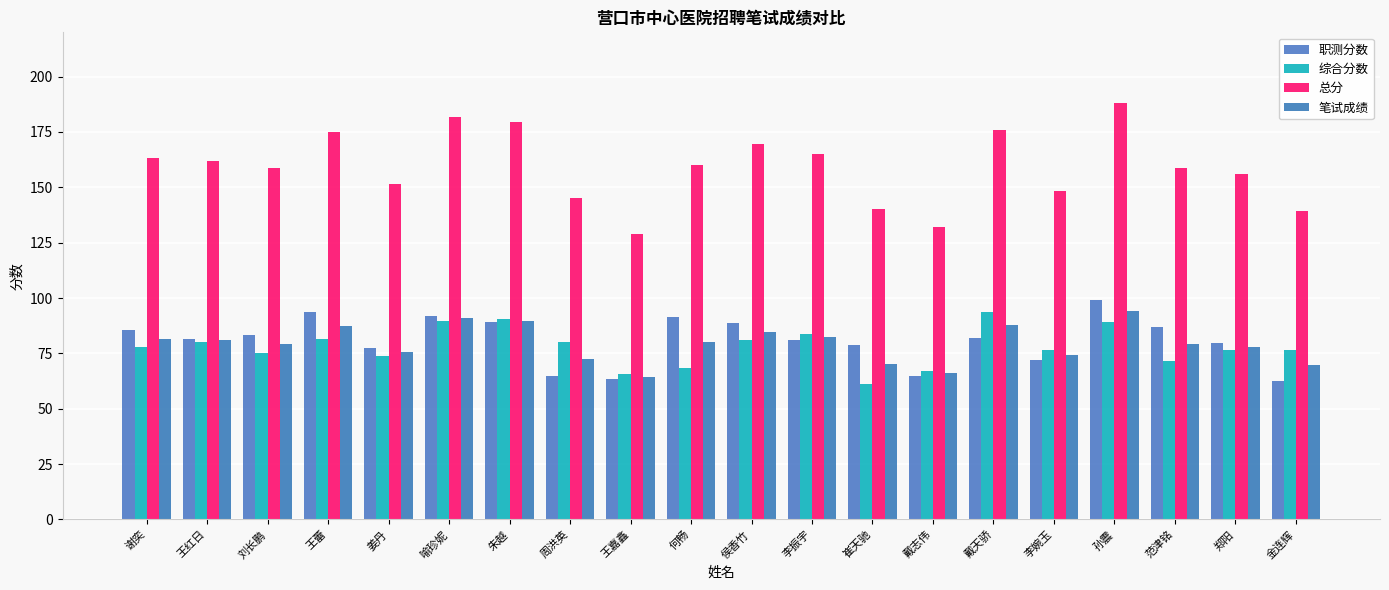

Which series has the largest total across all categories?

总分